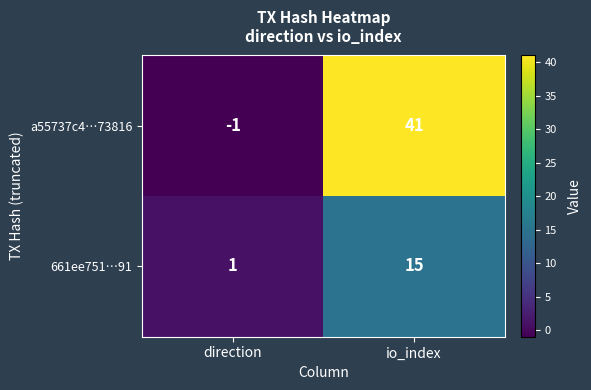

At how many categories does at least one series exceed 2?

1